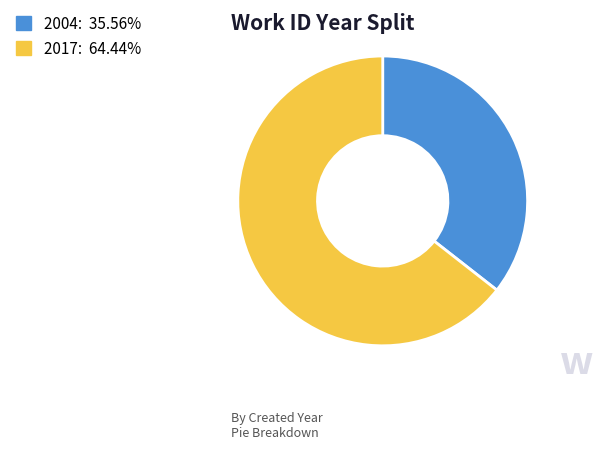

Combined, do 2004 and 2017 account for over 50%?

Yes